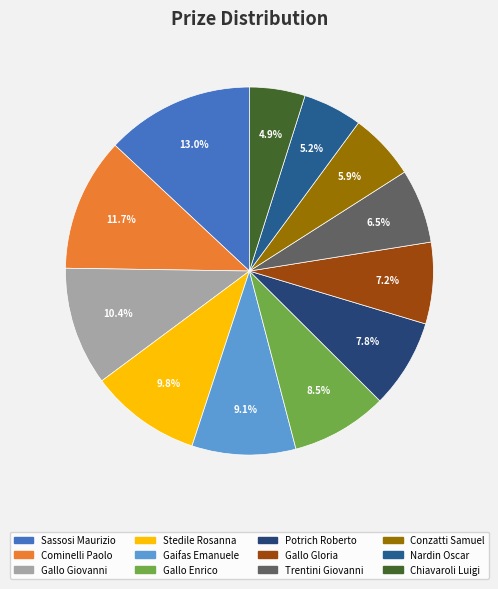

To the nearest percent, what portion does Cominelli Paolo represent?

12%